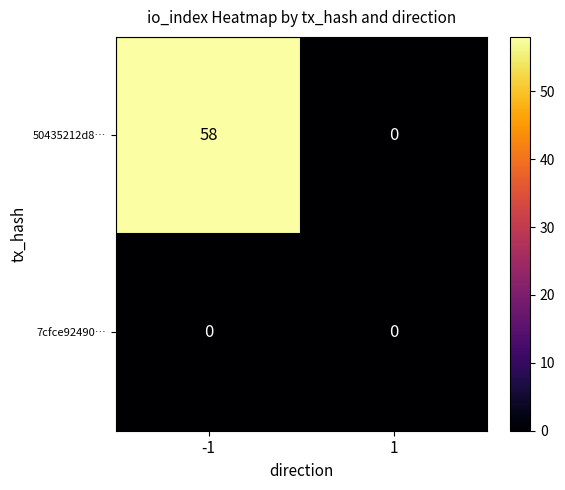

At -1, list the series in order from largest to smallest.

50435212d8…, 7cfce92490…